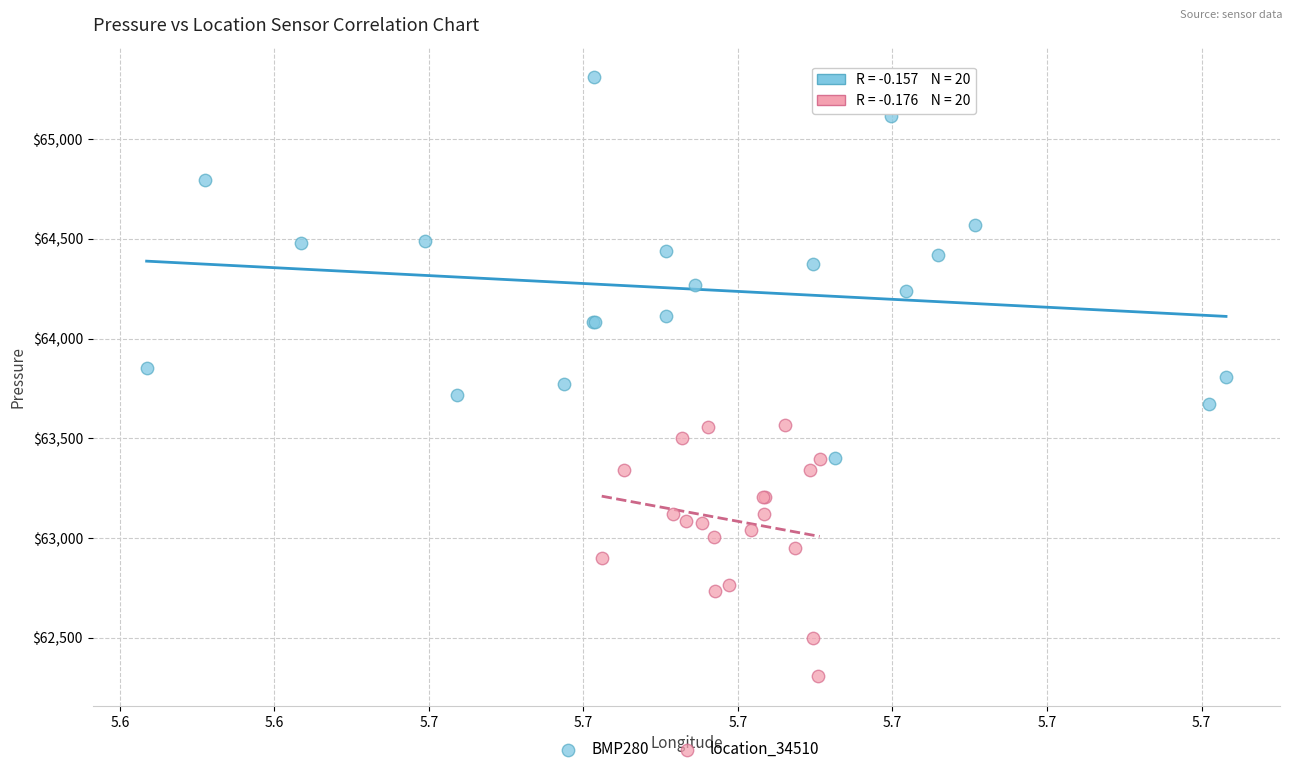

Which series has the largest Y range (max minus min)?

BMP280